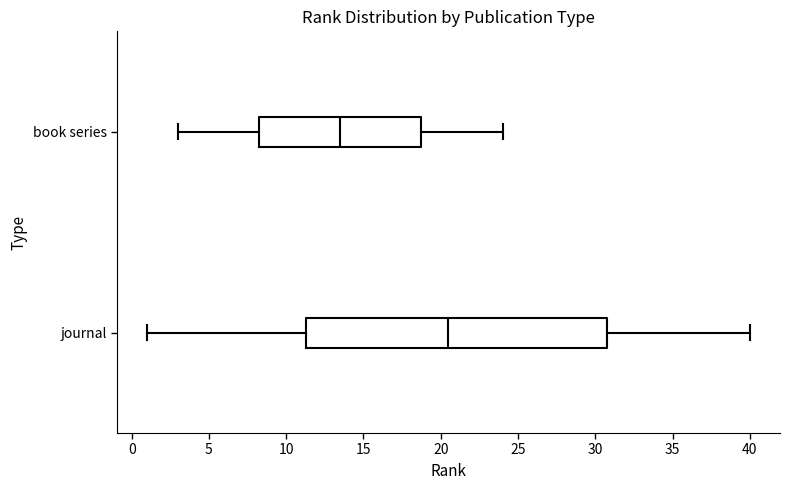

Comparing the boxes themselves (not the whiskers), which one is the widest?

journal